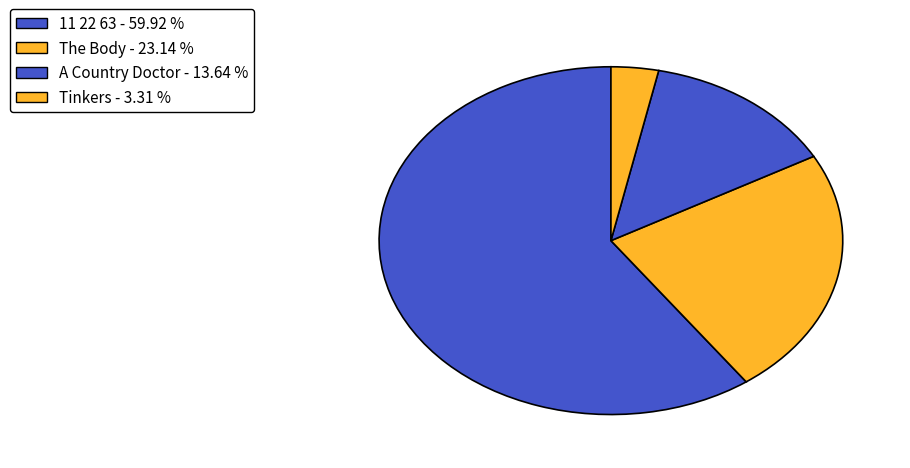

How many slices are in this pie chart?

4